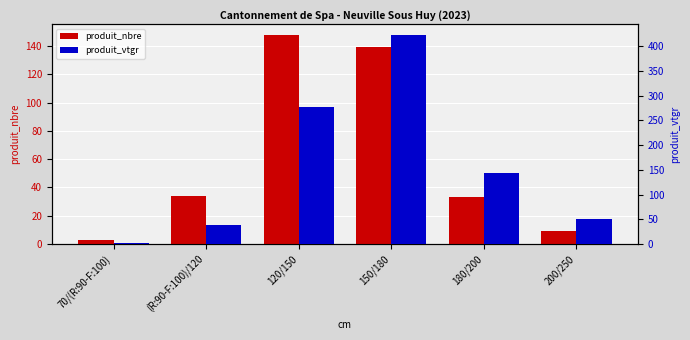

What is the difference between the maximum and second lowest values in the produit_vtgr series?

384.5